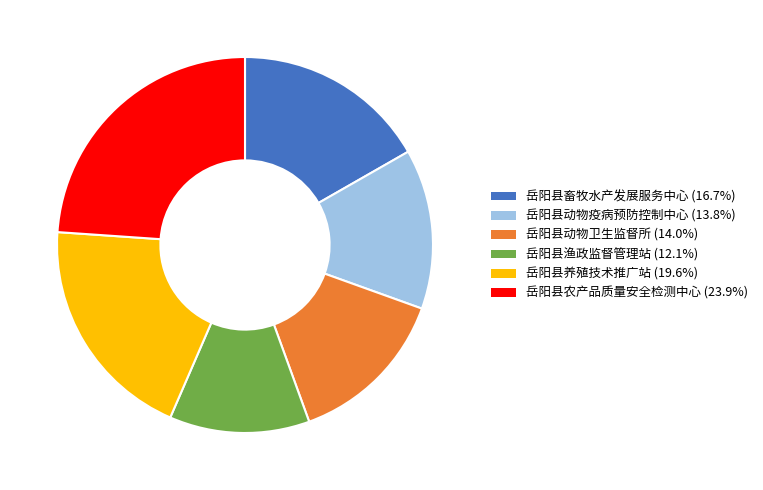

Does 岳阳县农产品质量安全检测中心 account for over 50% of the chart?

No